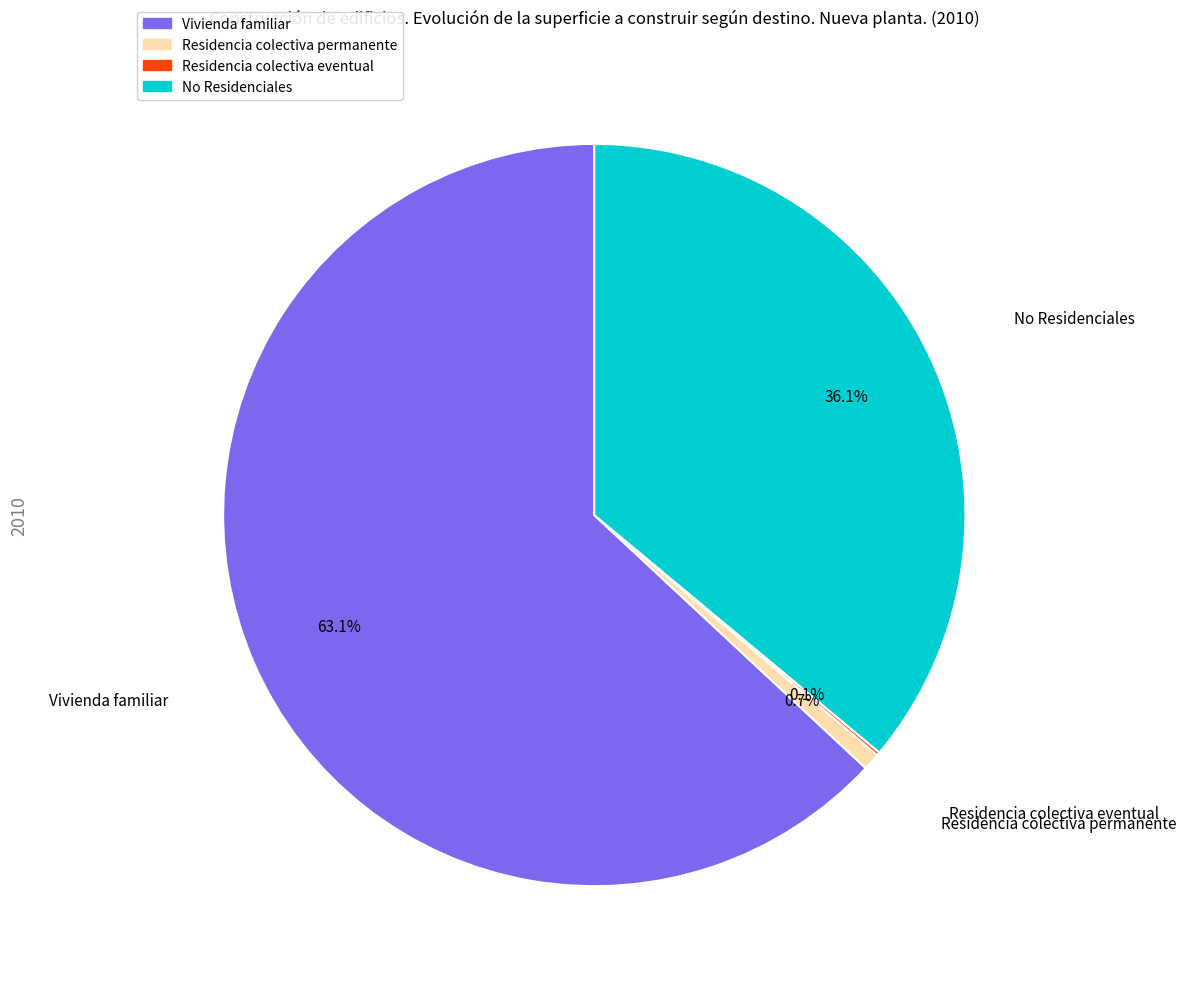

Is it true that No Residenciales is 36% of the pie?

True